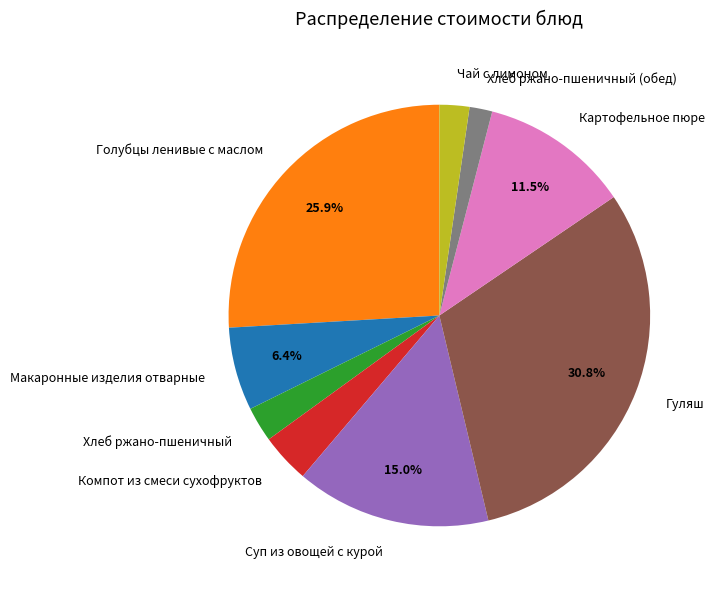

To the nearest percent, what is the difference between the Гуляш and Хлеб ржано-пшеничный slice percentages?

28%